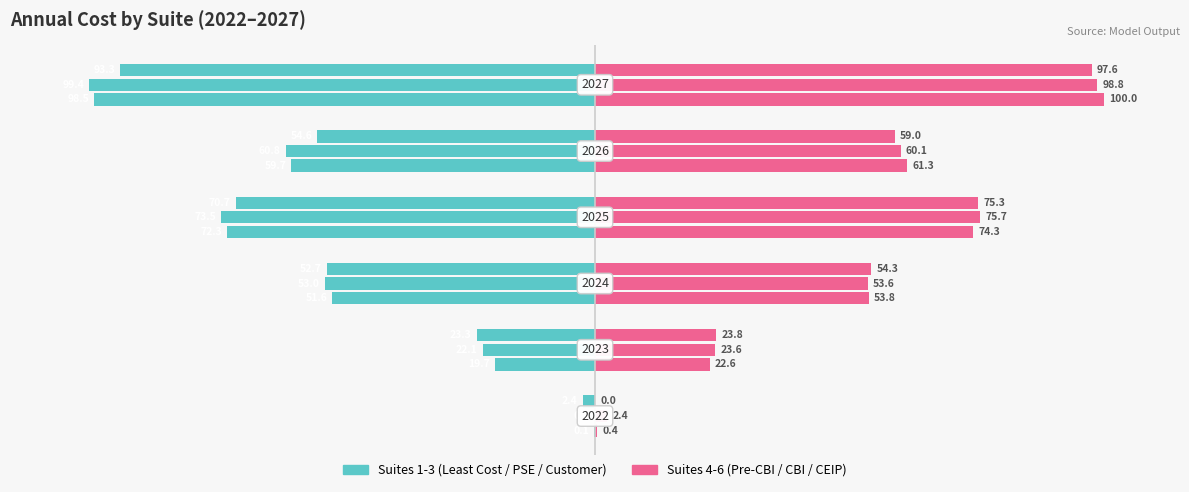

What is the value of the Suite 1 Least Cost bar at the 6th from the left?

-98.5